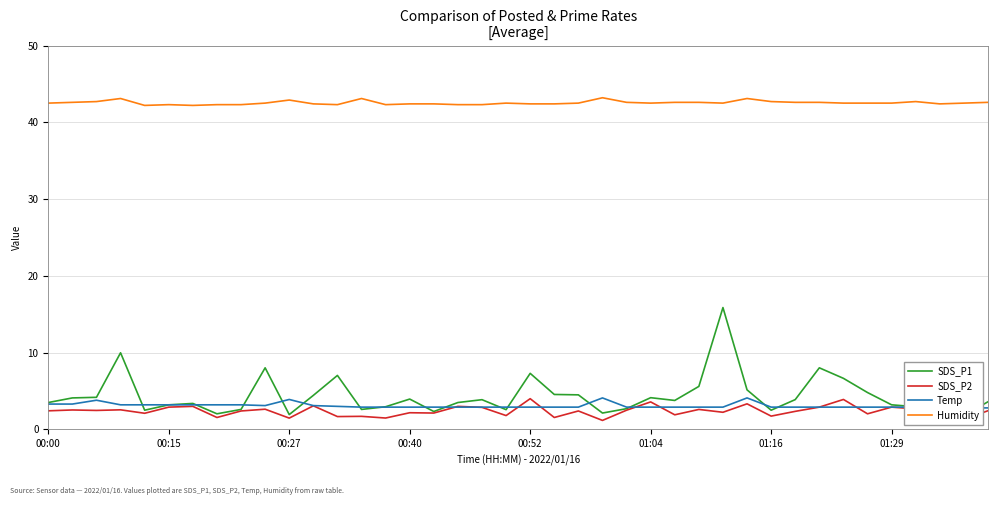

Which series has the largest total across all categories?

Humidity